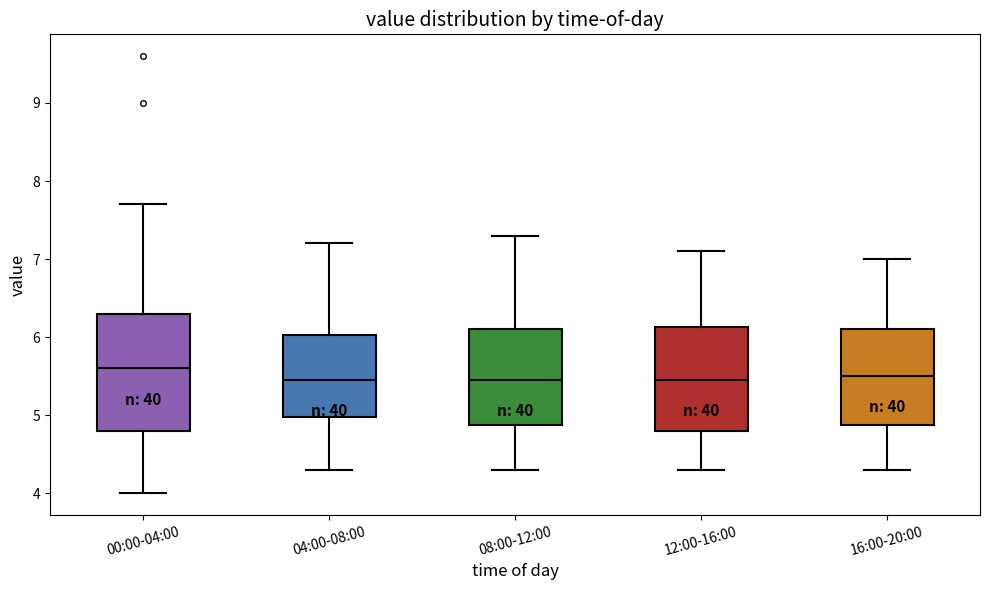

Which box is the tallest, from its lower edge to its upper edge?

00:00-04:00